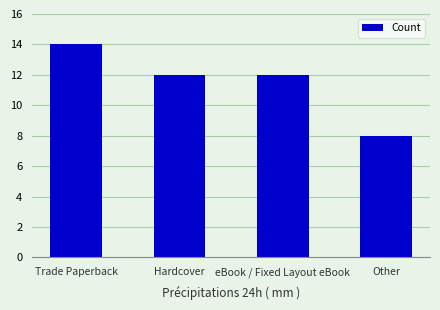

Reading right to left, transcribe all the data shown in this chart.

8	12	12	14